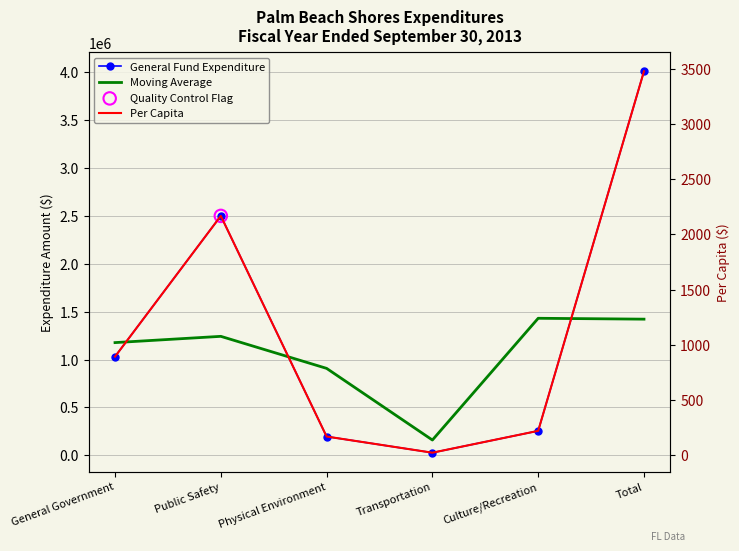

What is the total value across all series at General Government?

2208169.8